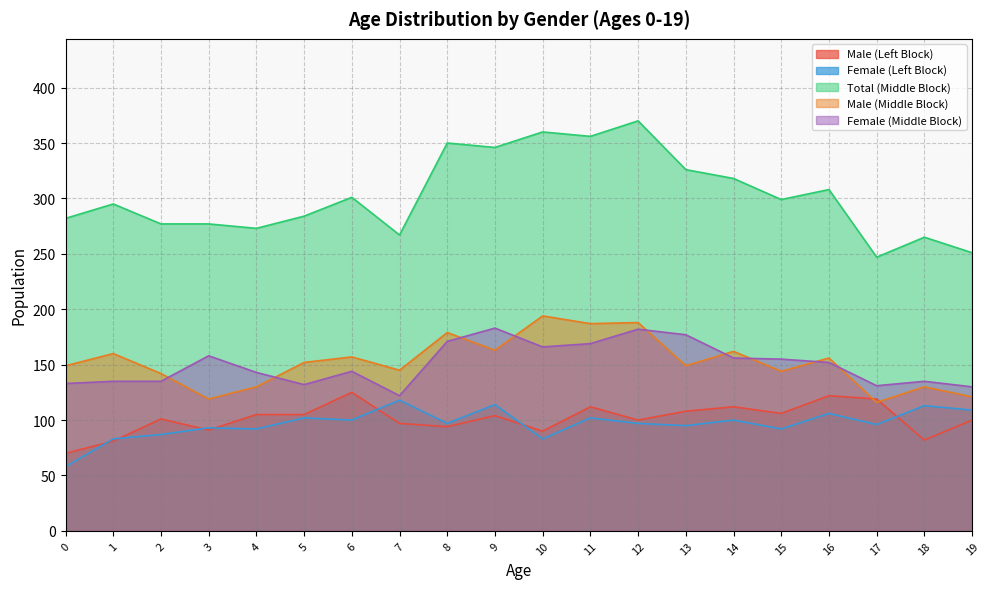

Reading left to right, transcribe all the data shown in this chart.

Male (Left Block): 0=70	1=81	2=101	3=91	4=105	5=105	6=125	7=97	8=94	9=104	10=90	11=112	12=100	13=108	14=112	15=106	16=122	17=119	18=82	19=100
Female (Left Block): 0=58	1=83	2=87	3=93	4=92	5=102	6=100	7=118	8=97	9=114	10=83	11=102	12=97	13=95	14=100	15=92	16=106	17=96	18=113	19=109
Total (Middle Block): 0=282	1=295	2=277	3=277	4=273	5=284	6=301	7=267	8=350	9=346	10=360	11=356	12=370	13=326	14=318	15=299	16=308	17=247	18=265	19=251
Male (Middle Block): 0=149	1=160	2=142	3=119	4=130	5=152	6=157	7=145	8=179	9=163	10=194	11=187	12=188	13=149	14=162	15=144	16=156	17=116	18=130	19=121
Female (Middle Block): 0=133	1=135	2=135	3=158	4=143	5=132	6=144	7=122	8=171	9=183	10=166	11=169	12=182	13=177	14=156	15=155	16=152	17=131	18=135	19=130